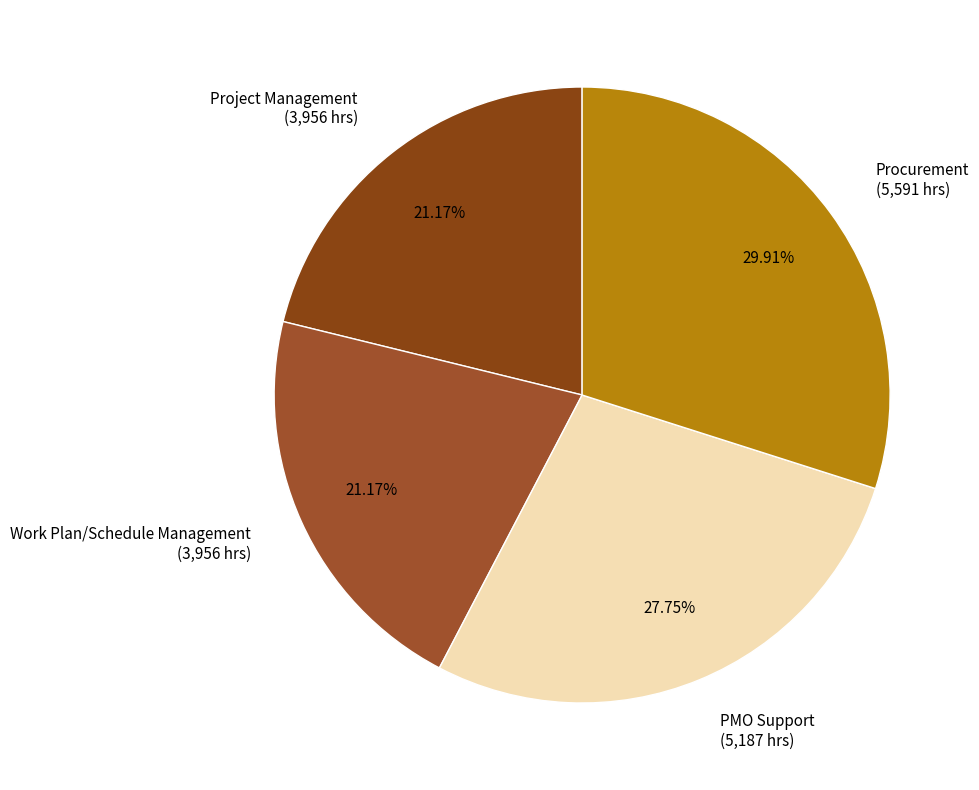

To the nearest percent, what is the average slice percentage?

25%